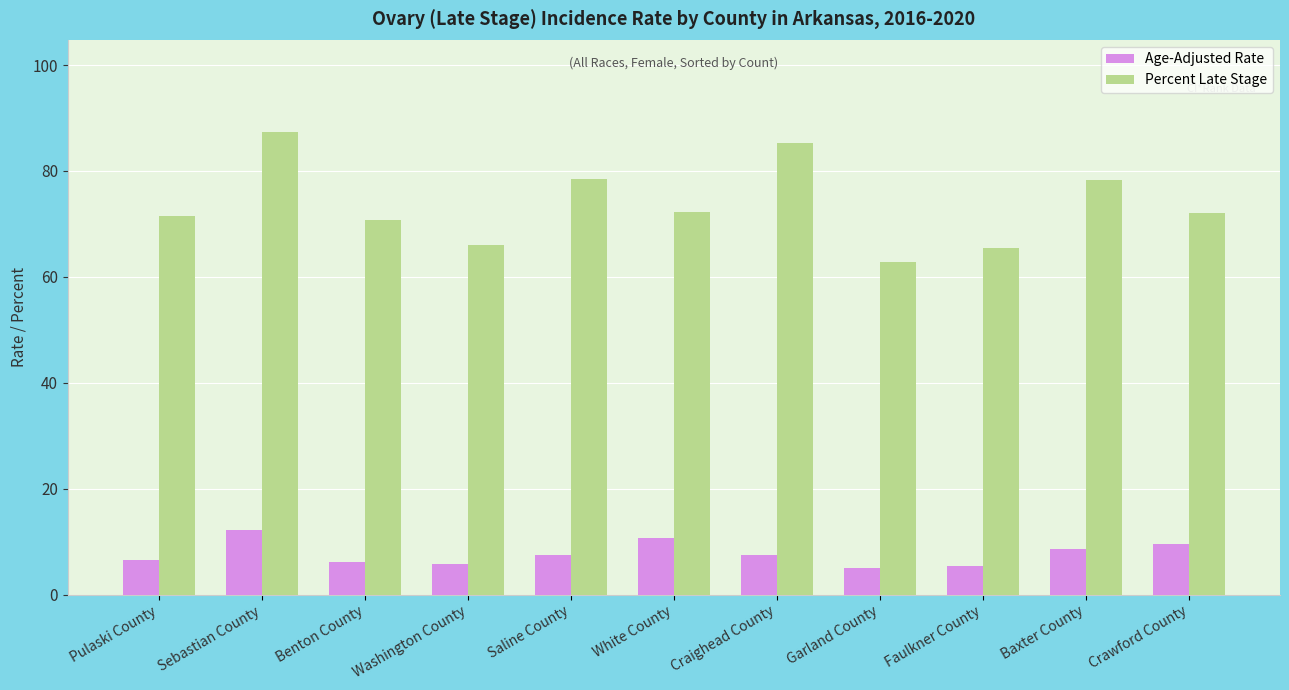

Is the value of Percent Late Stage at Baxter County greater than the value of Age-Adjusted Rate at Sebastian County?

Yes